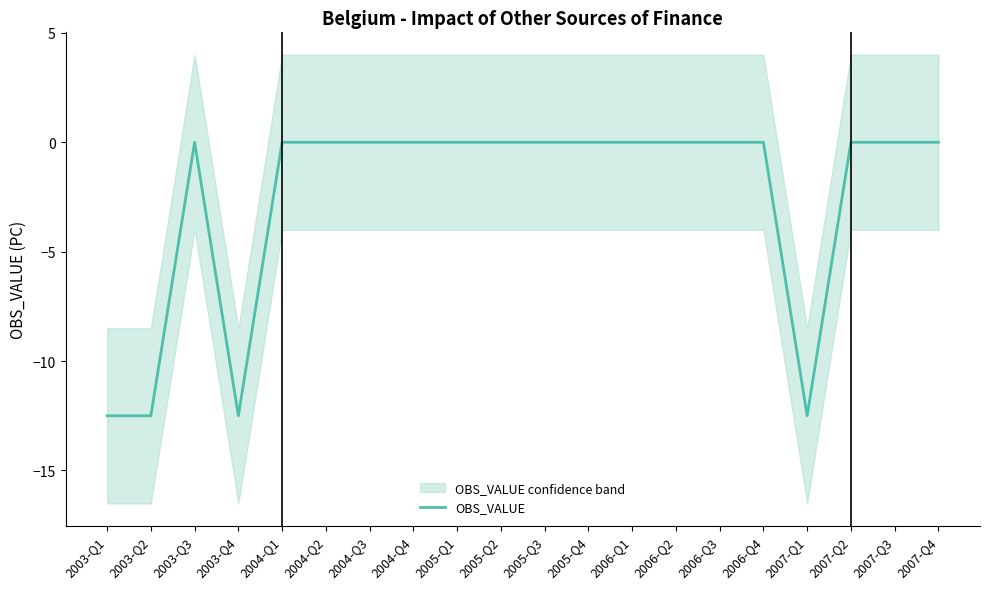

What is the difference between the second highest and second lowest values?

12.5